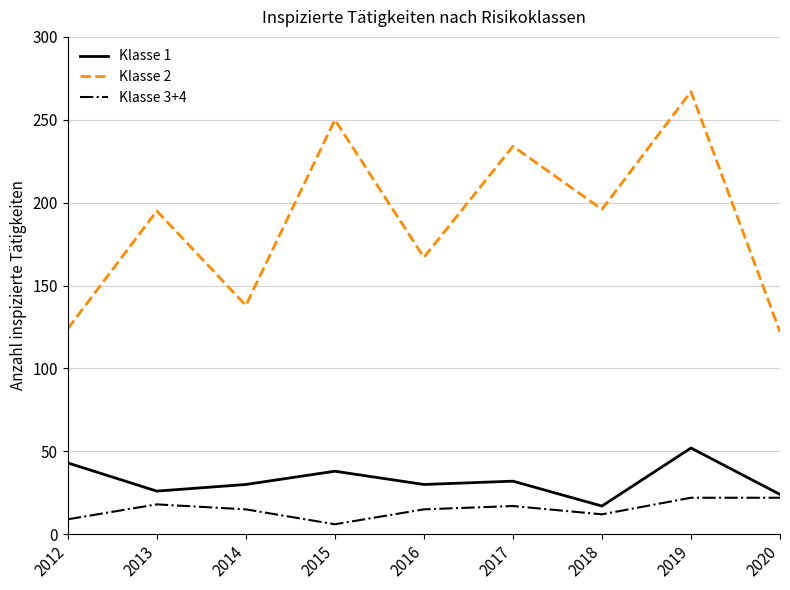

Which series has the largest total across all categories?

Klasse 2